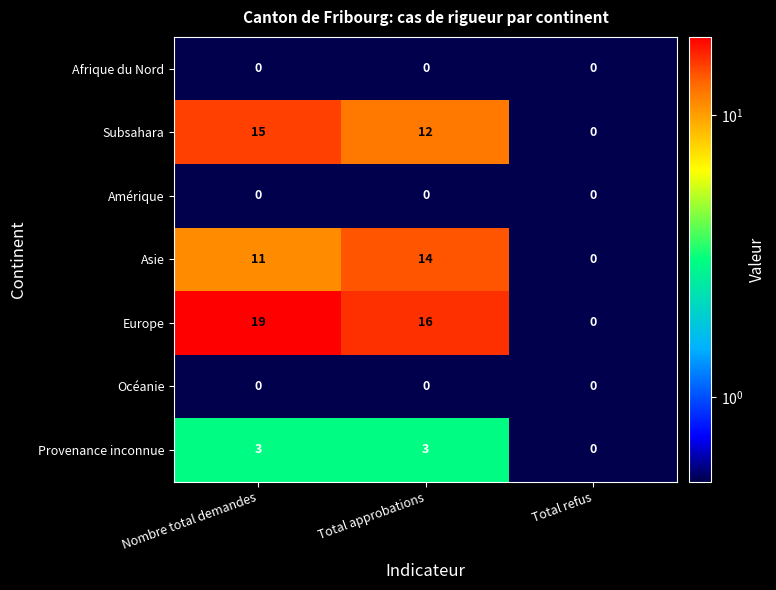

What is the sum of all Subsahara values?

27